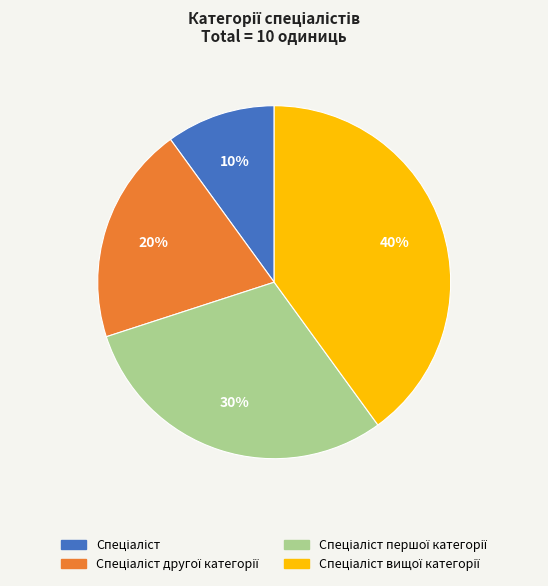

Count the number of slices in the pie.

4